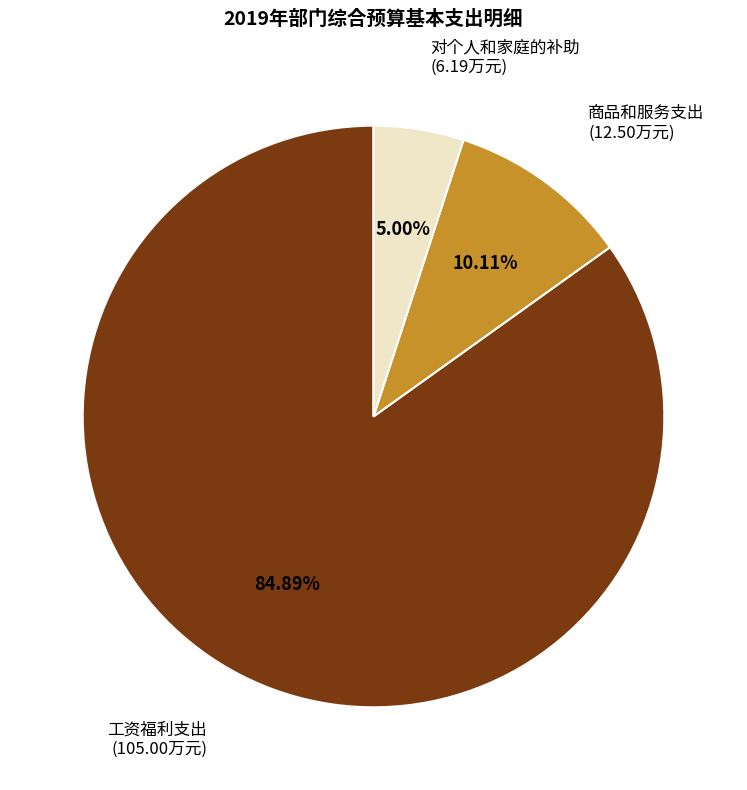

Is there any slice that represents more than half of the pie?

Yes